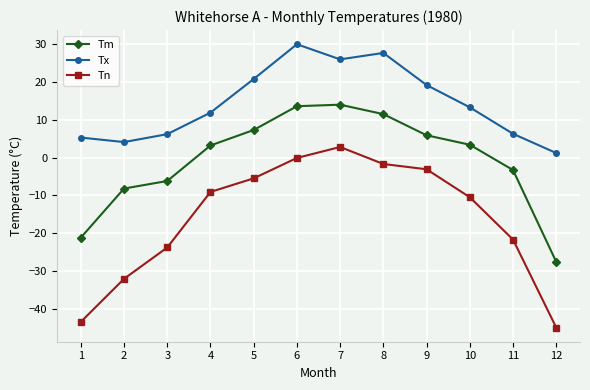

How many lines are shown in the chart?

3